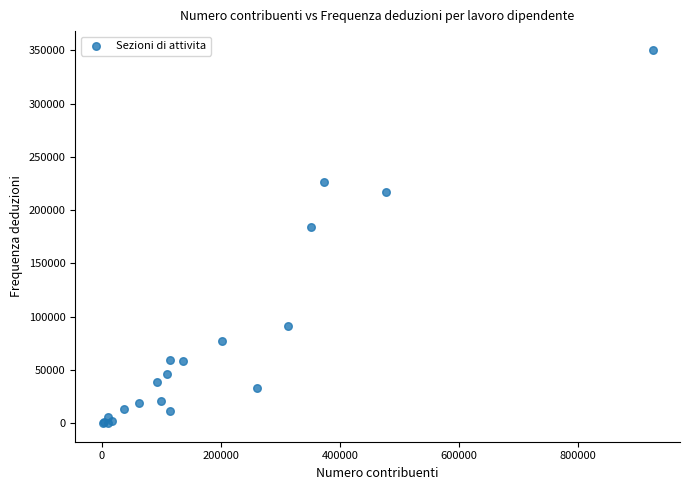

What Y value in the scatter plot is closest to 175421?

184002